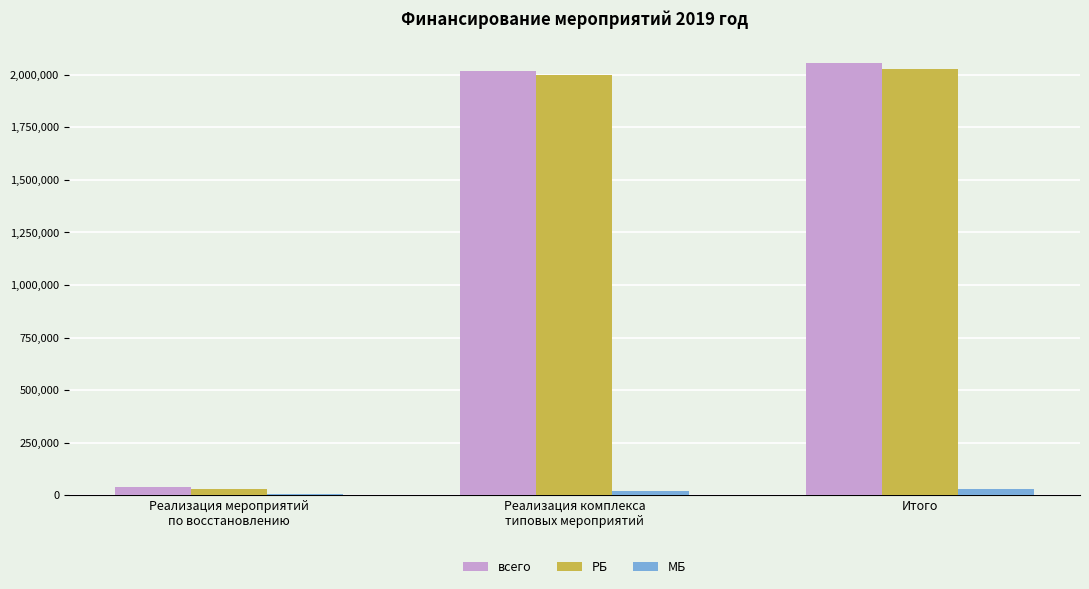

How many bars are there in total?

9